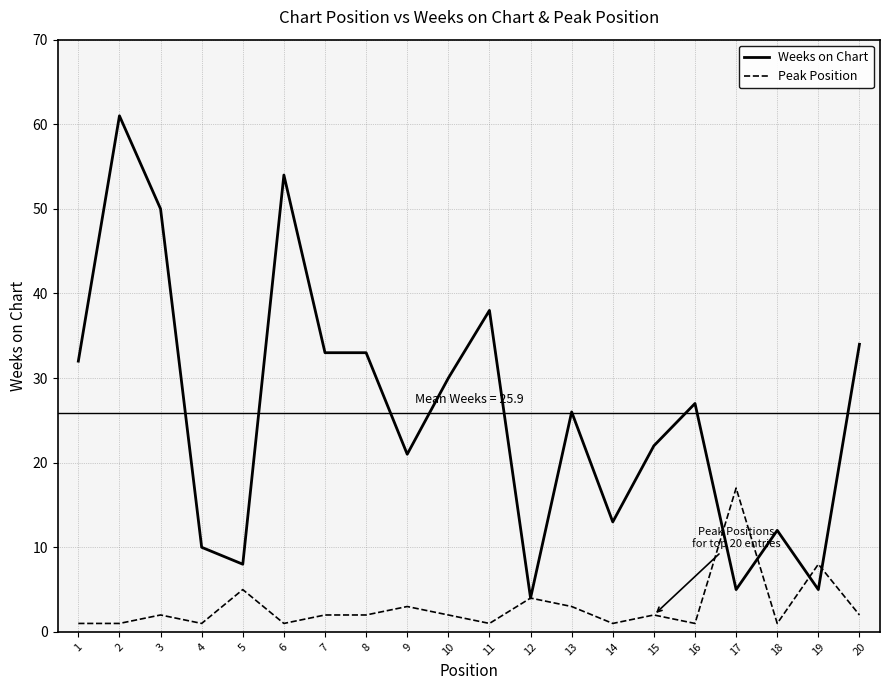

After their last crossing, which series has the higher values: Weeks on Chart or Peak Position?

Weeks on Chart